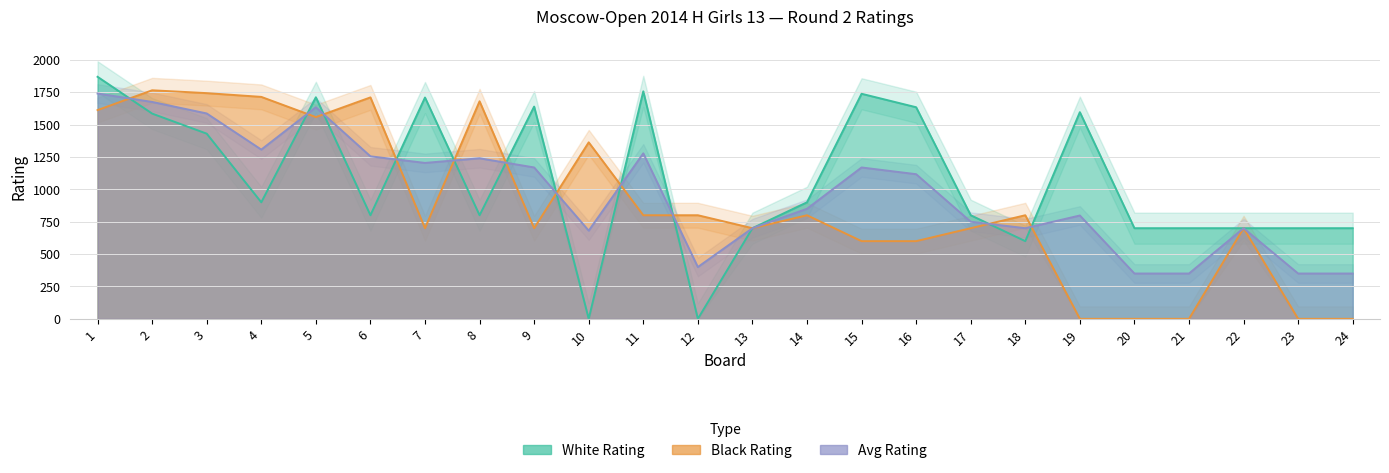

The value of Avg Rating at 4 is 309. True or false?

False